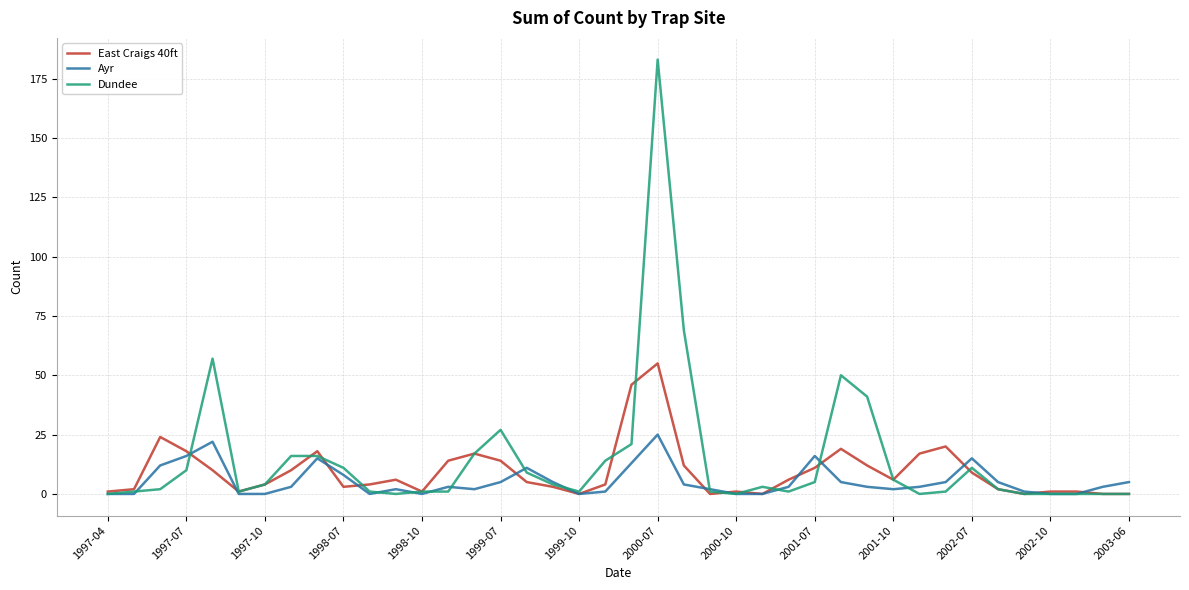

How many values in the East Craigs 40ft series are below 6?

20